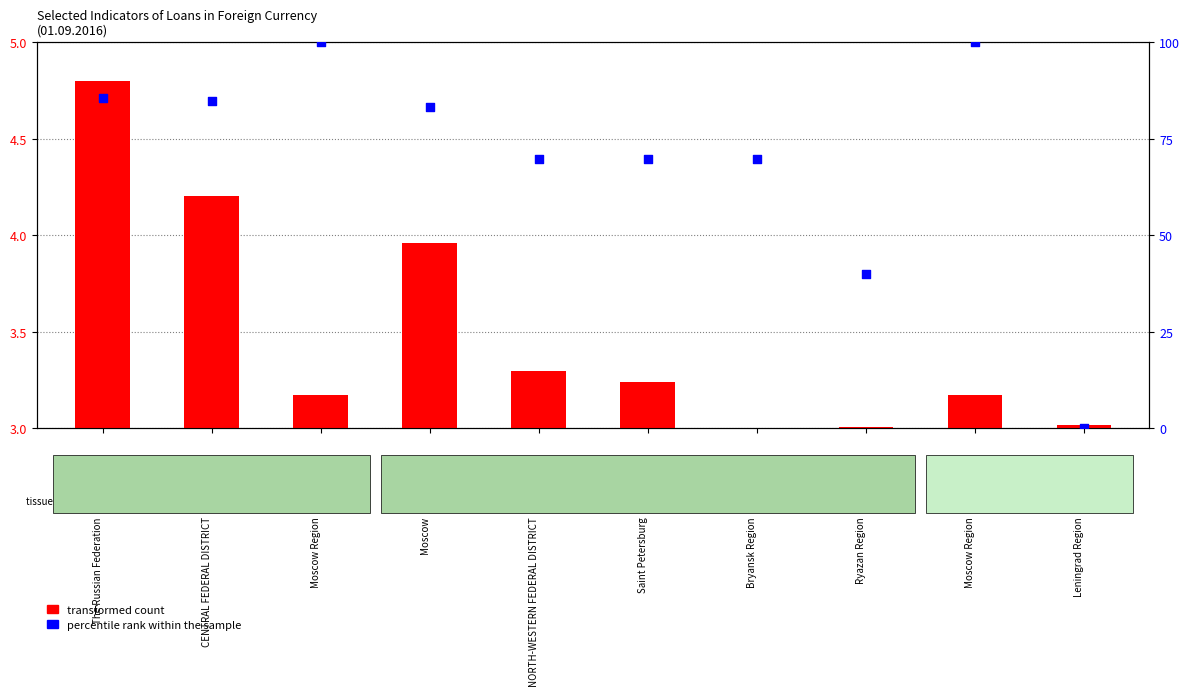

Which series has the largest Y range (max minus min)?

percentile rank within the sample